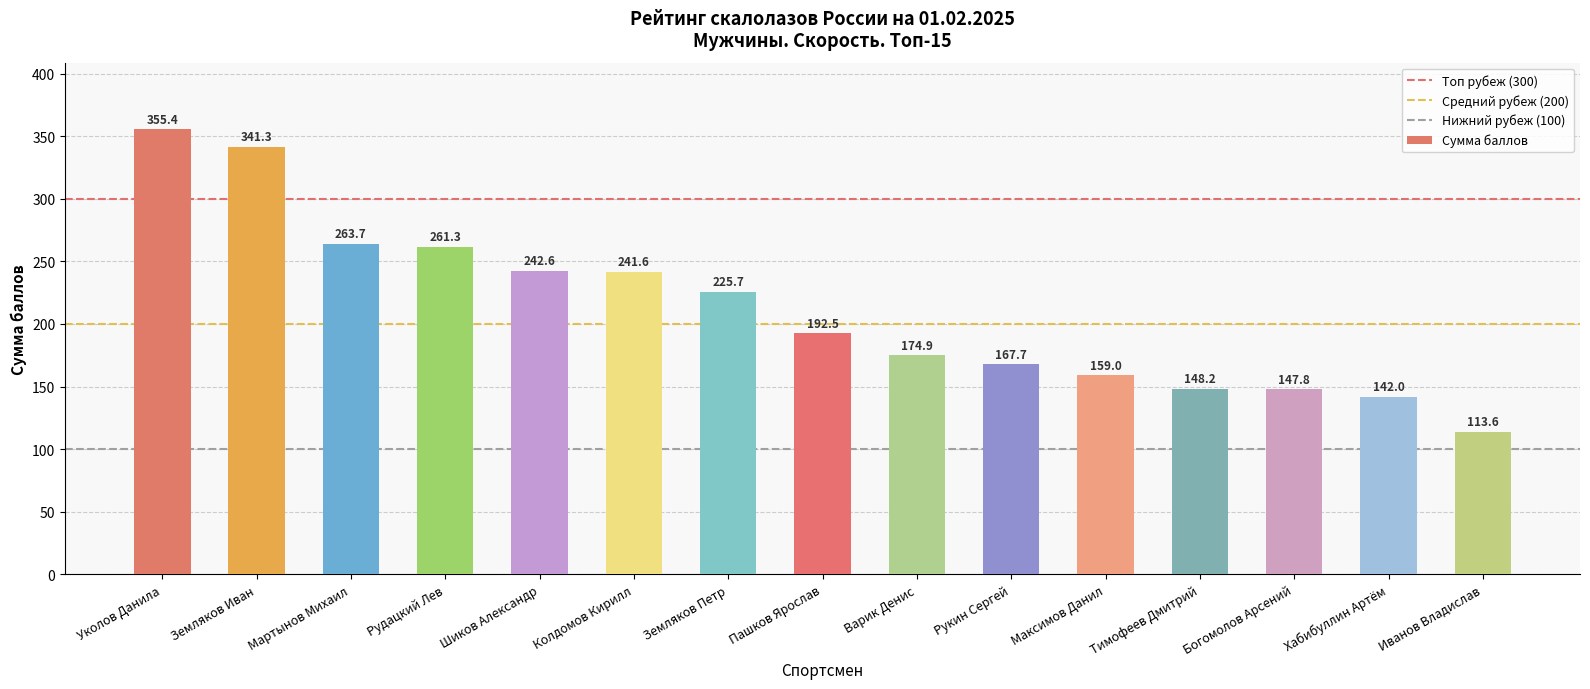

Which has a higher value, Максимов Данил or Рукин Сергей?

Рукин Сергей